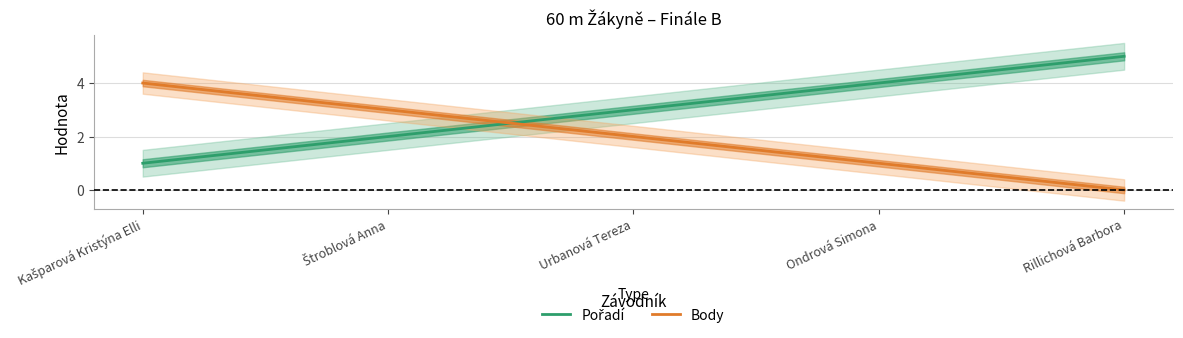

Rank the series at Štroblová Anna from highest to lowest value.

Body, Pořadí